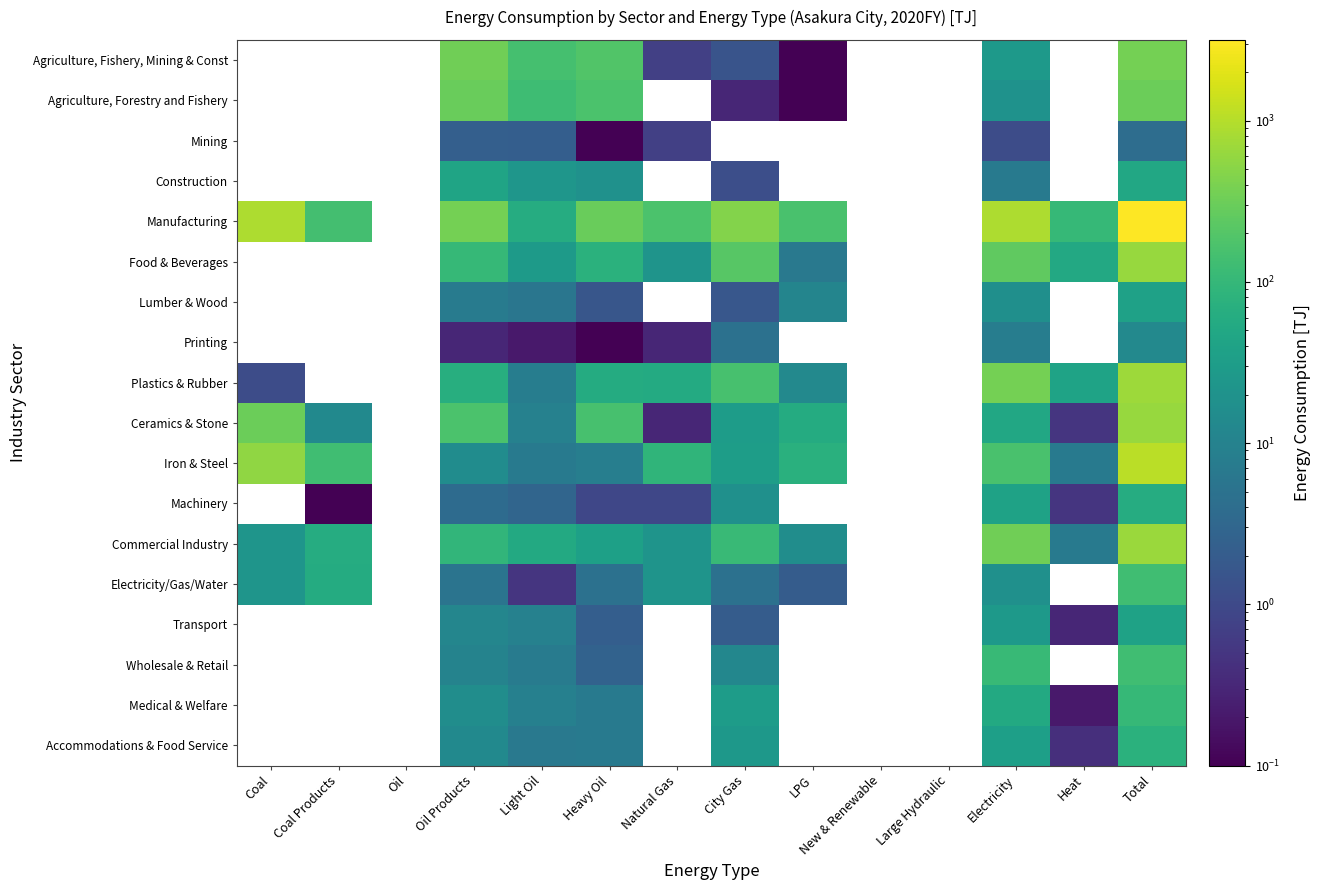

Which has a higher value, Natural Gas or Electricity?

Electricity